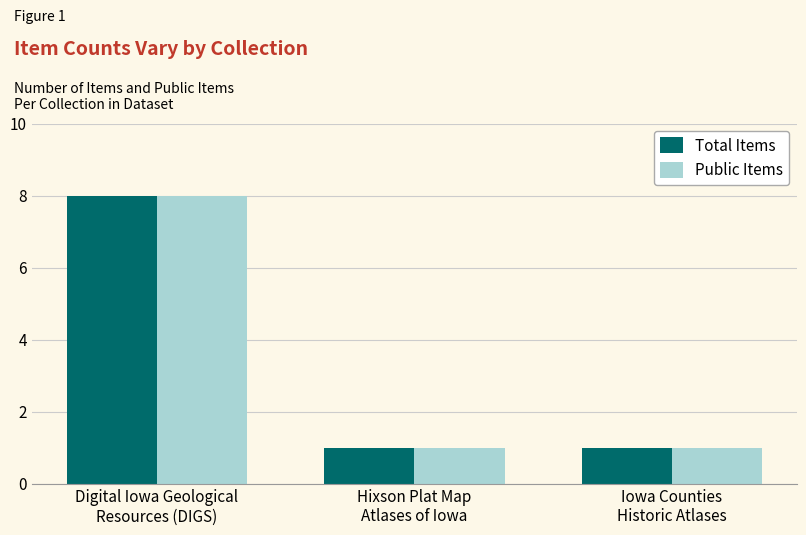

What is the highest value of the Total Items series?

8